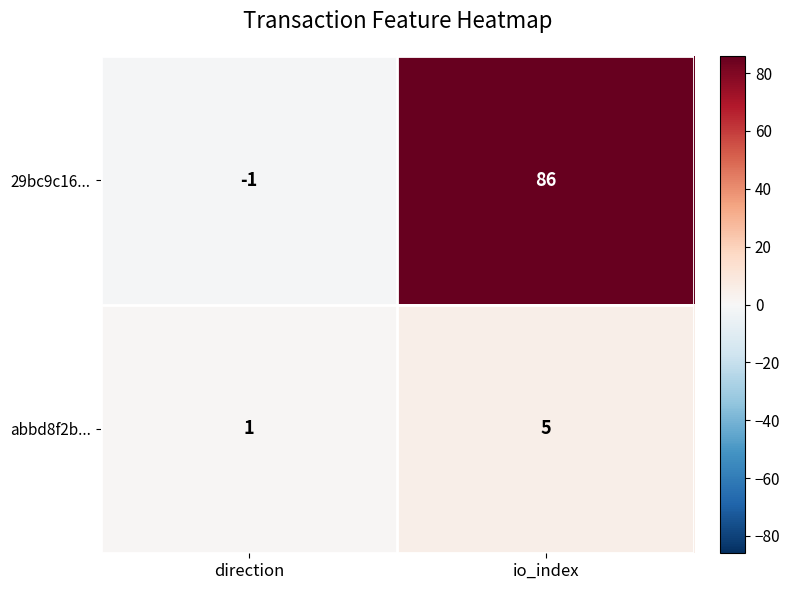

How many categories are shown in the chart?

2